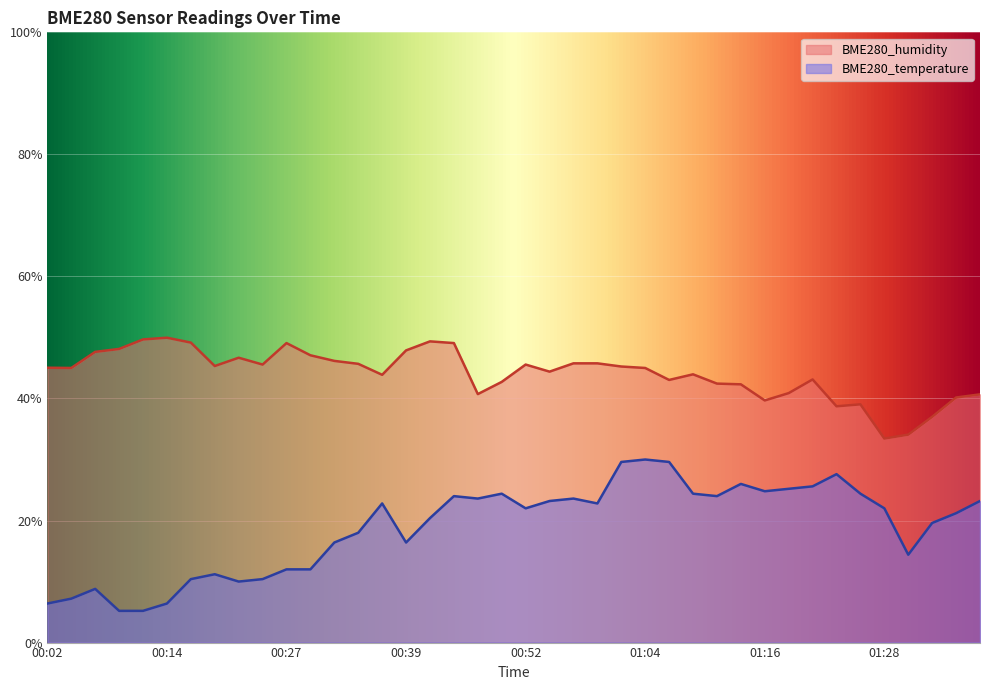

What is the average value of the BME280_humidity series?

44.1